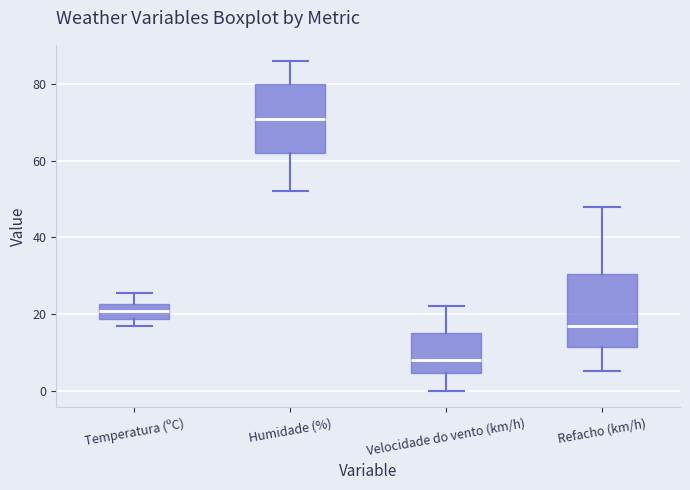

Reading left to right, transcribe this box plot: for each box, give where its median line is, the range the box spans, and where its two whiskers end, as read against the y-axis. The values are not printed on the chart, so give them approximately, as read against the axis.

Temperatura (ºC): median 20, box 18 to 22, whiskers 16 to 26
Humidade (%): median 72, box 62 to 80, whiskers 52 to 86
Velocidade do vento (km/h): median 8, box 4 to 16, whiskers 0 to 22
Refacho (km/h): median 18, box 12 to 30, whiskers 6 to 48